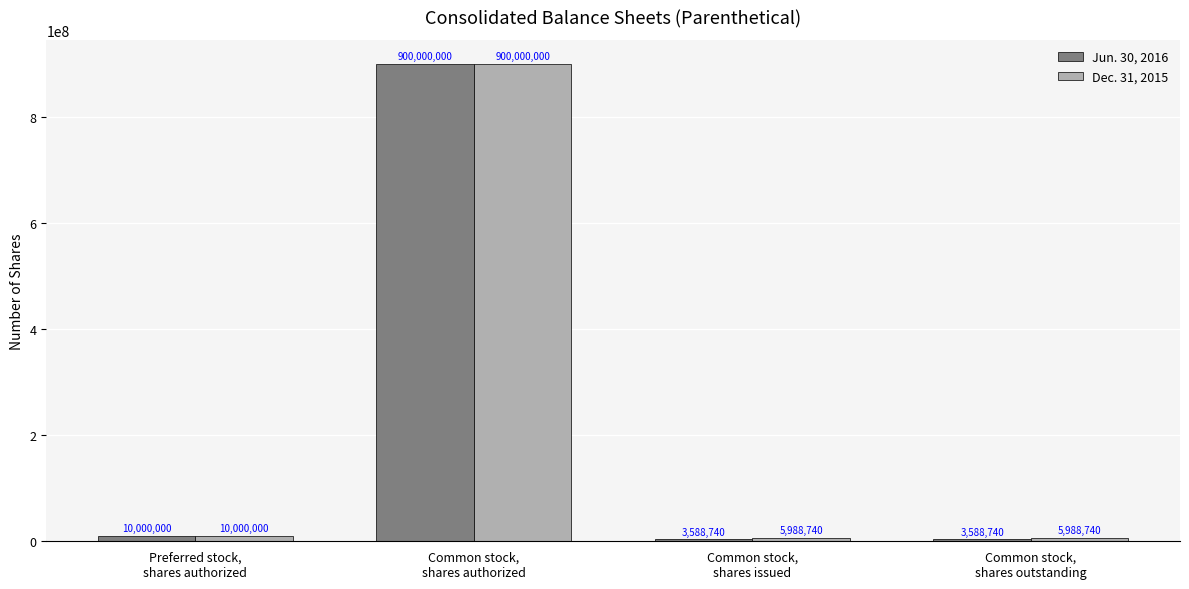

What is the total value across all series at Preferred stock,
shares authorized?

20000000